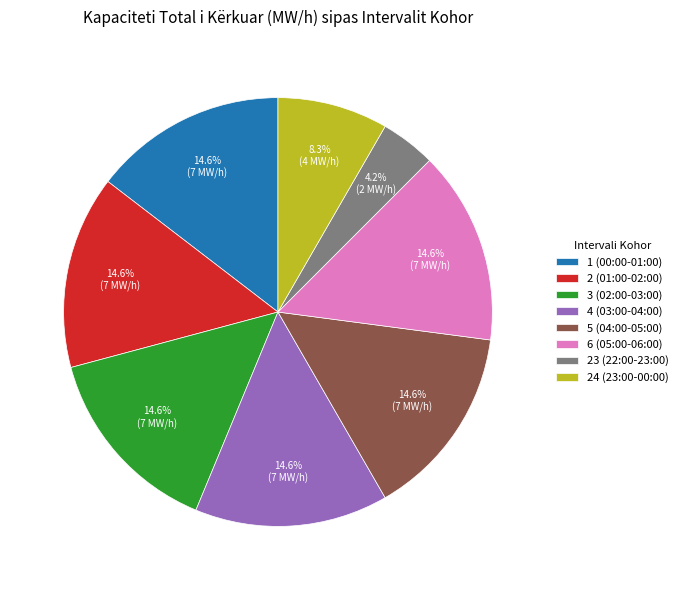

What is the smallest slice in the pie chart?

23 (22:00-23:00)